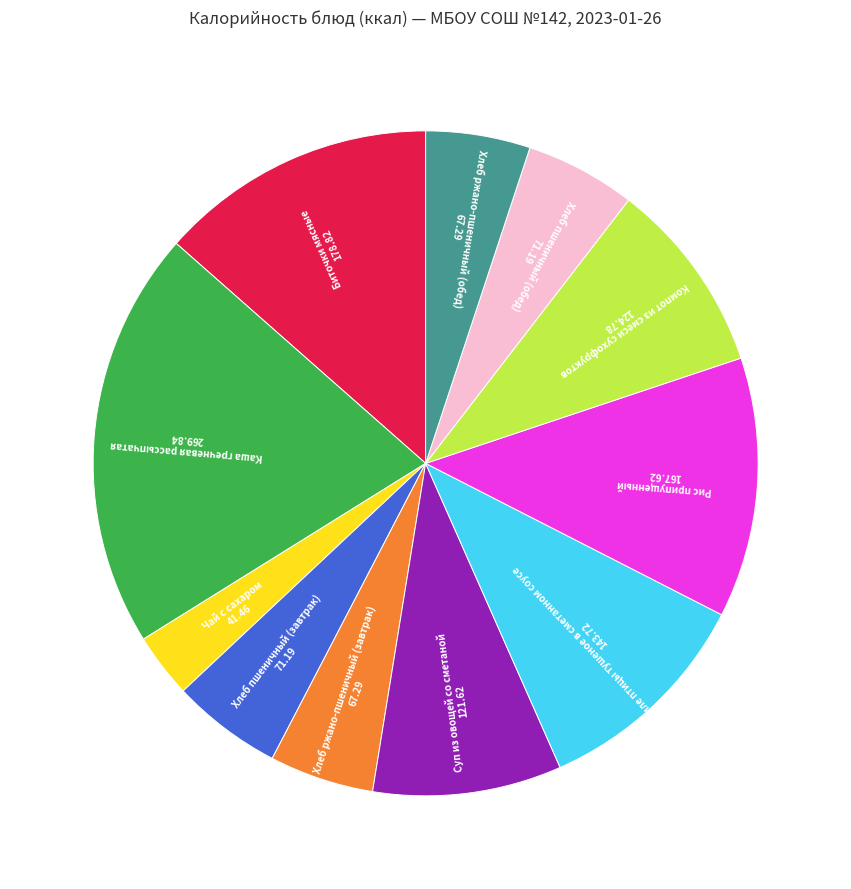

Count the number of slices in the pie.

11